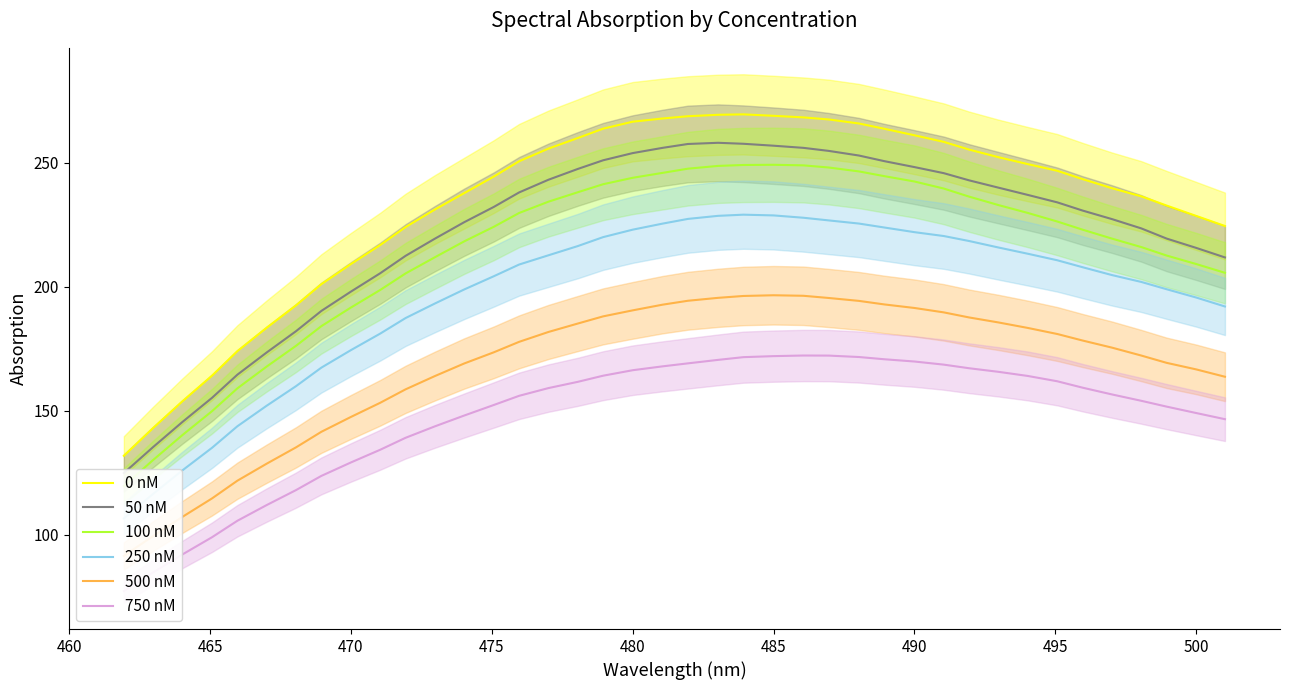

What is the difference between the maximum and minimum values in the 0 nM series?

137.6